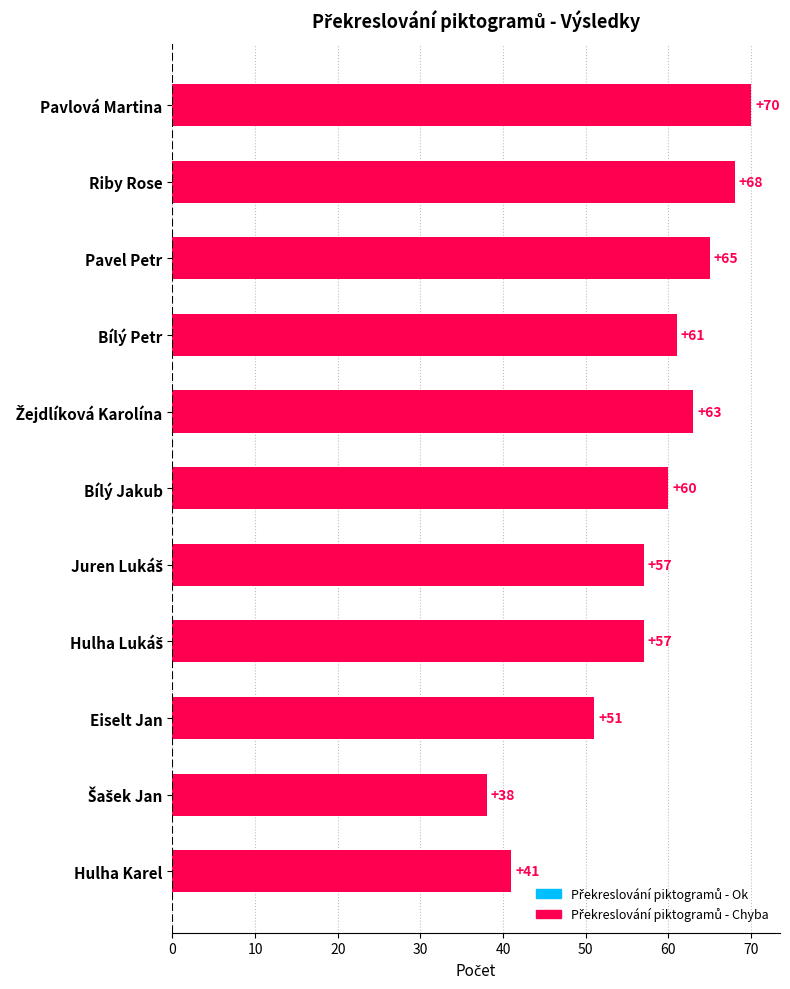

The chart shows a value of 68 at Riby Rose. True or false?

True